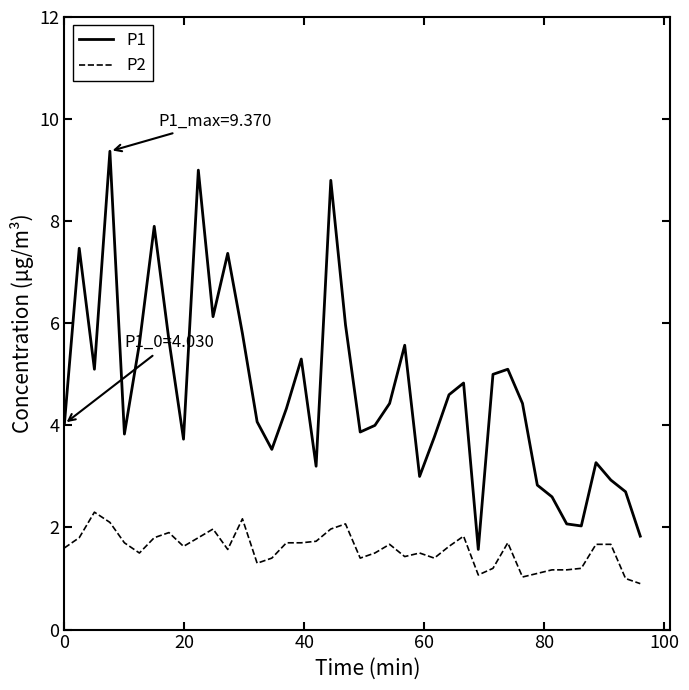

What is the smallest value displayed?

0.9